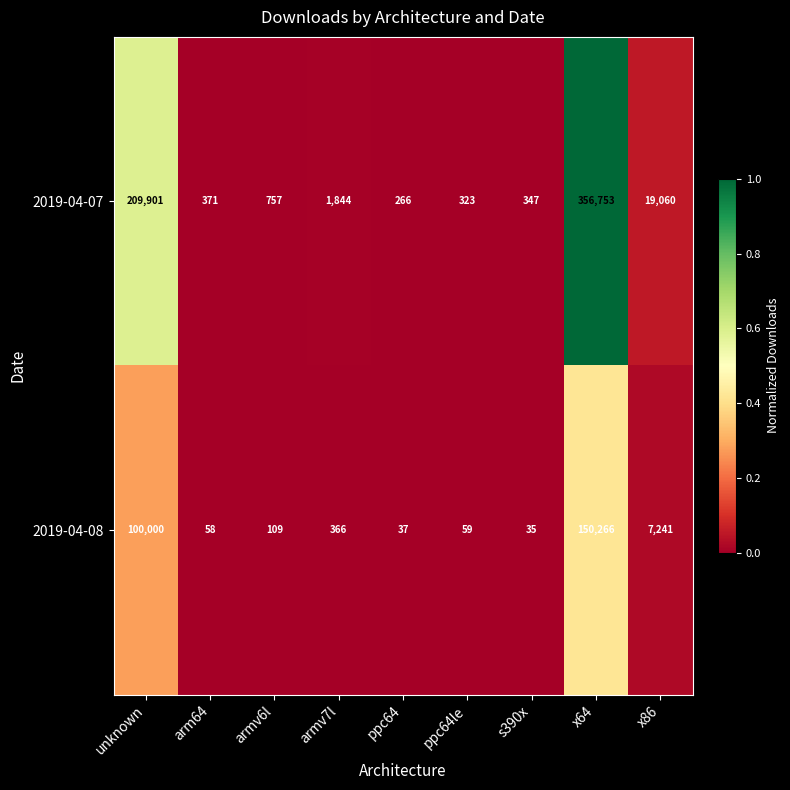

Reading left to right, what are all the values shown in this chart?

2019-04-07: unknown=209901	arm64=371	armv6l=757	armv7l=1844	ppc64=266	ppc64le=323	s390x=347	x64=356753	x86=19060
2019-04-08: unknown=100000	arm64=58	armv6l=109	armv7l=366	ppc64=37	ppc64le=59	s390x=35	x64=150266	x86=7241